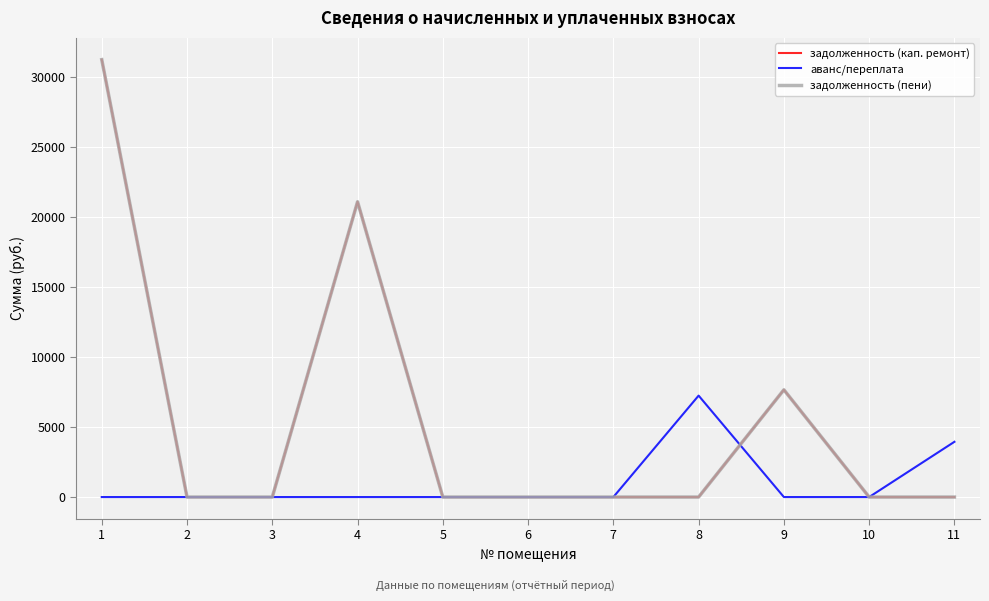

What is the value of the аванс/переплата point at the 8th from the left?

7245.3